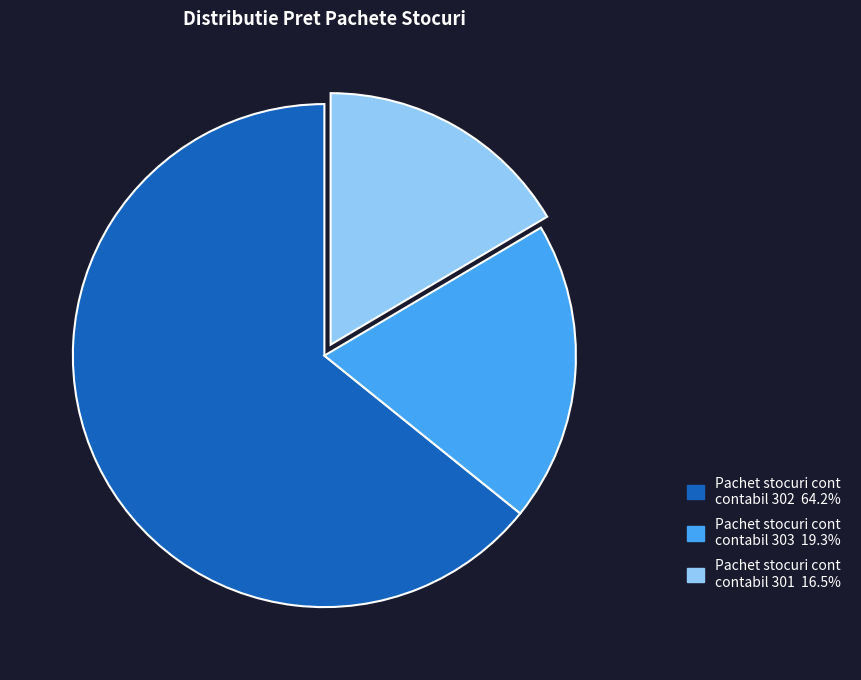

Which has a higher value, Pachet stocuri cont contabil 302 or Pachet stocuri cont contabil 303?

Pachet stocuri cont contabil 302